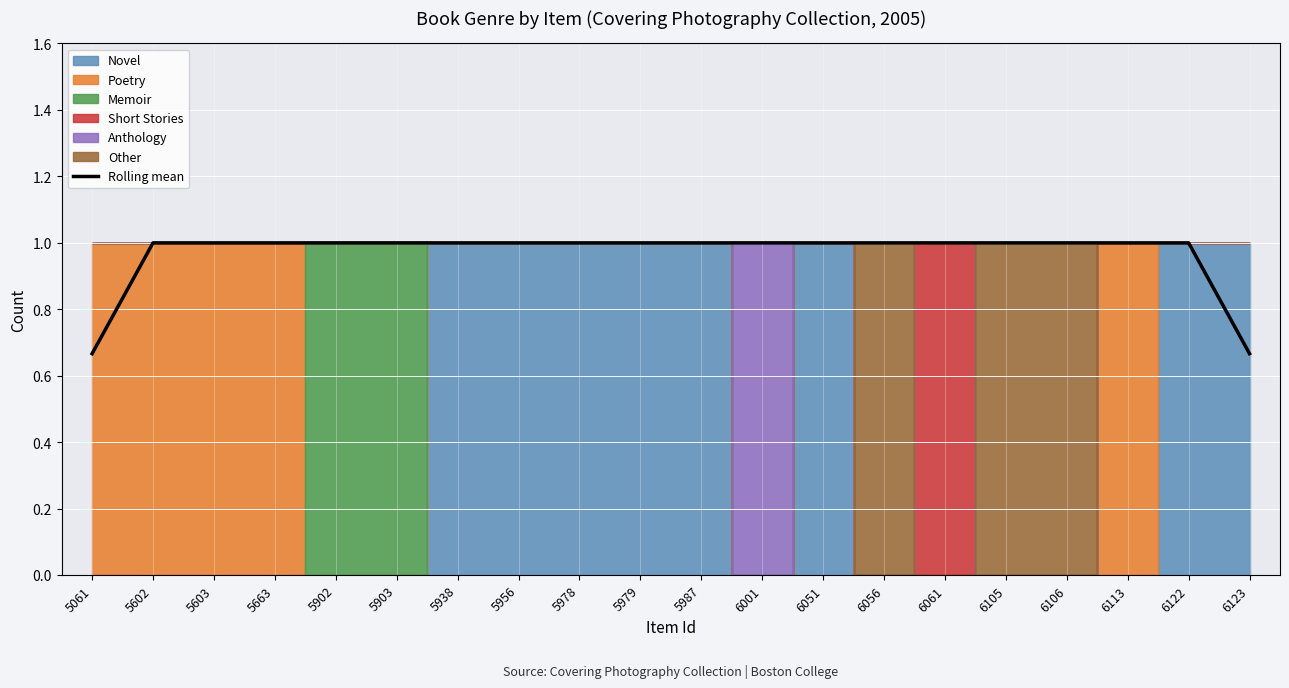

What is the average value?

1.0